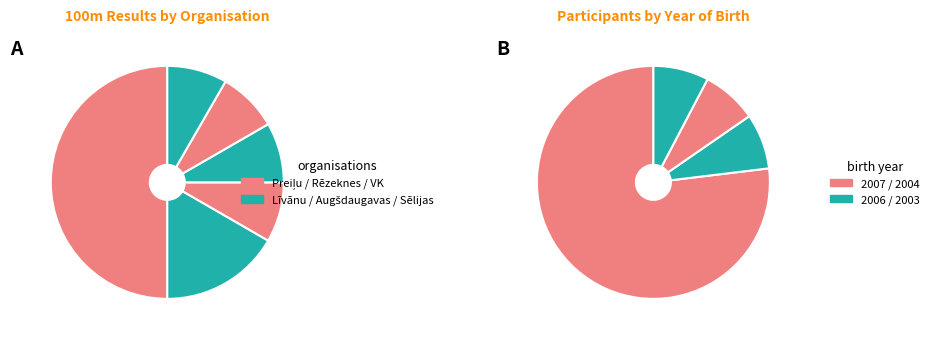

To the nearest percent, what is the difference between the largest and smallest slice percentages?

42%